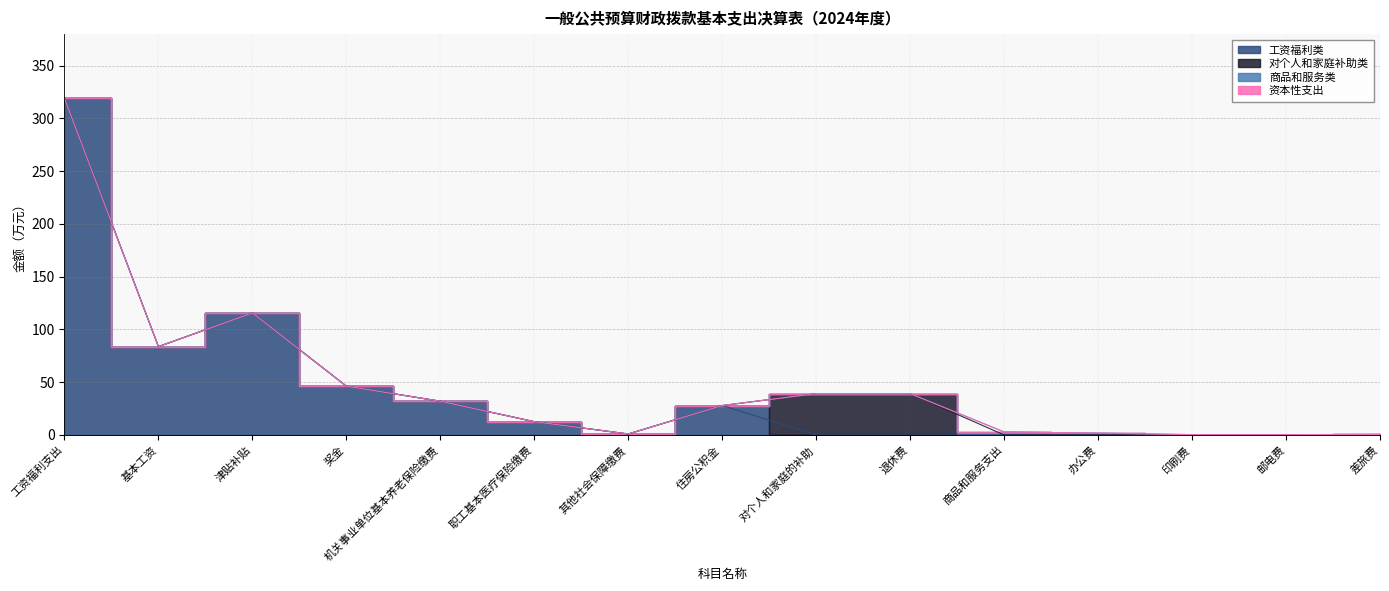

What position from the right is 差旅费?

1